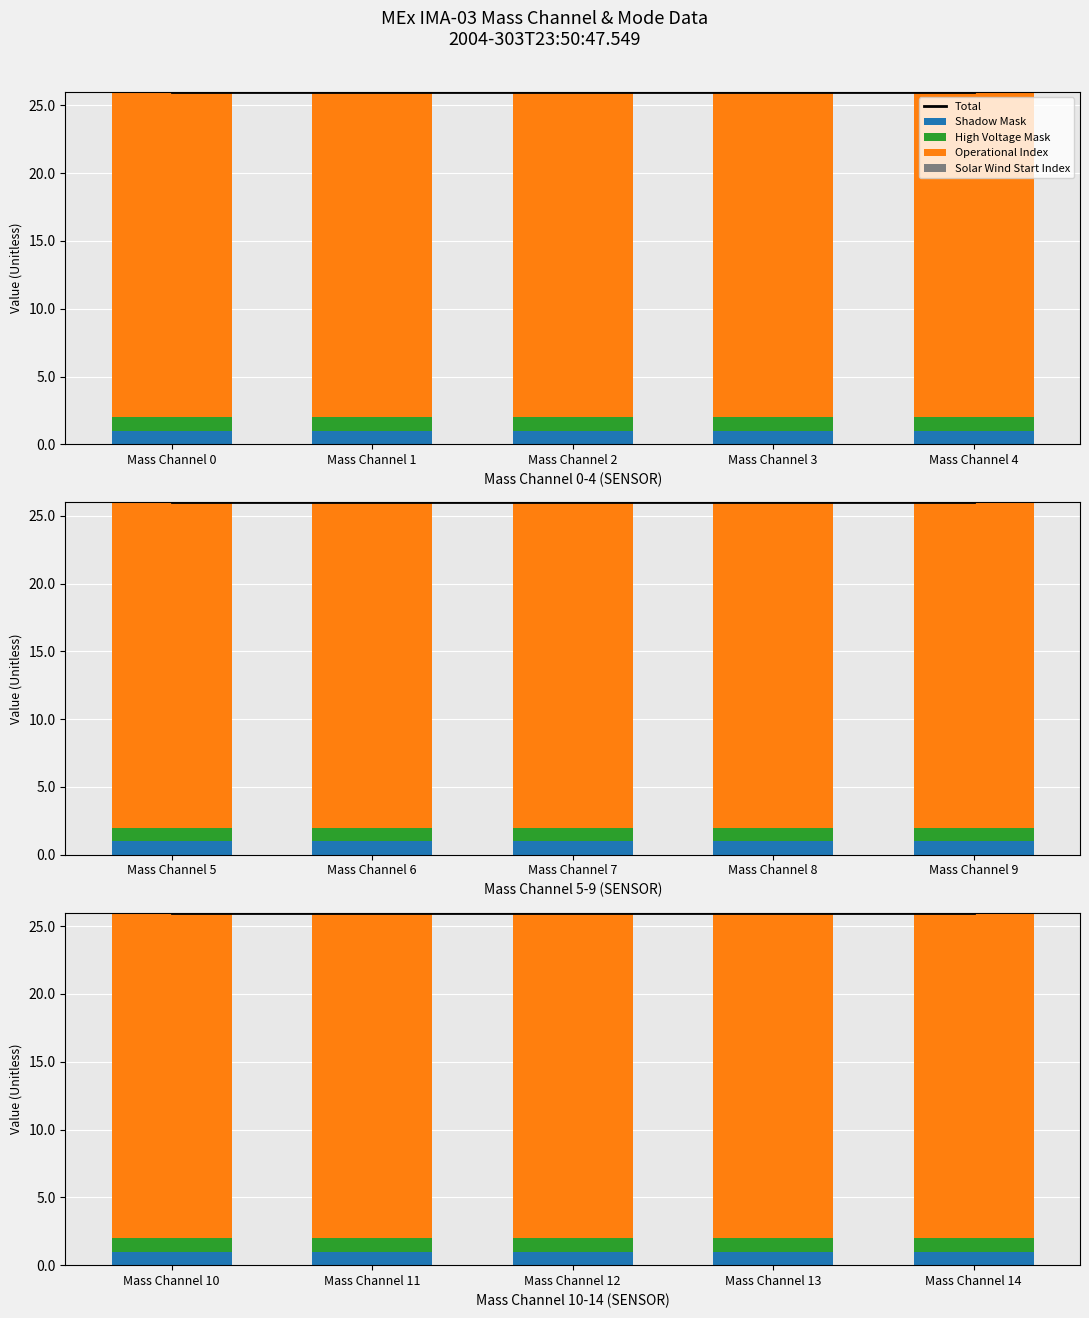

Which series has the largest range (max minus min)?

Total